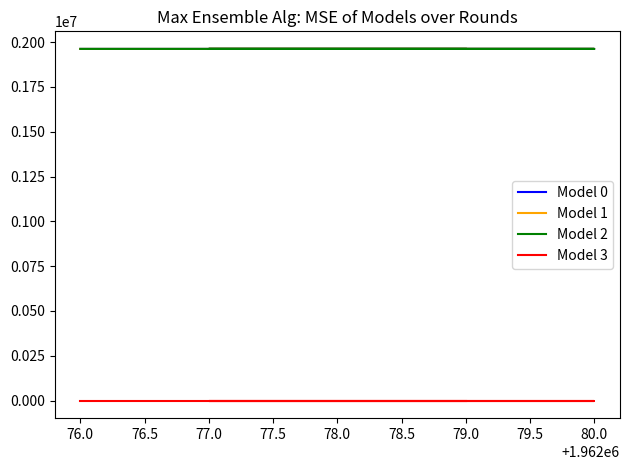

At which category does Model 0 reach its first local valley?

77.0